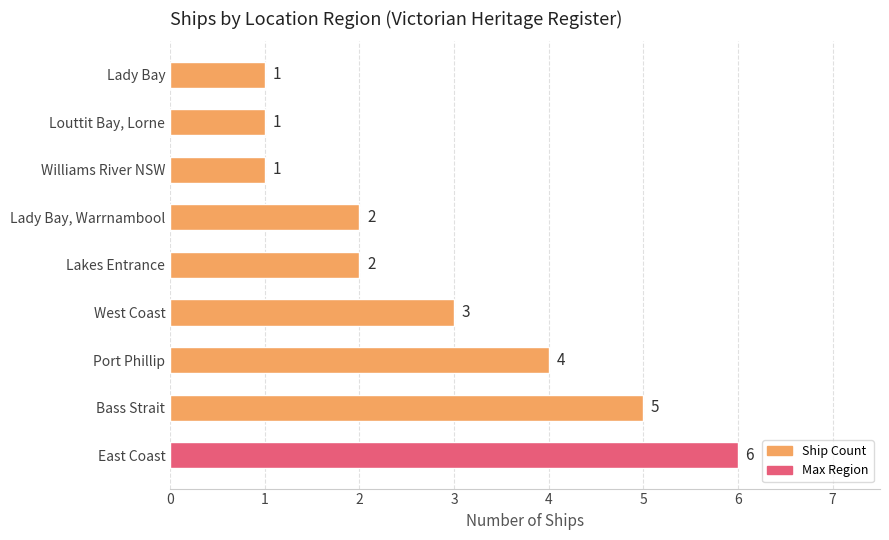

What is the difference between the maximum and second lowest values?

5